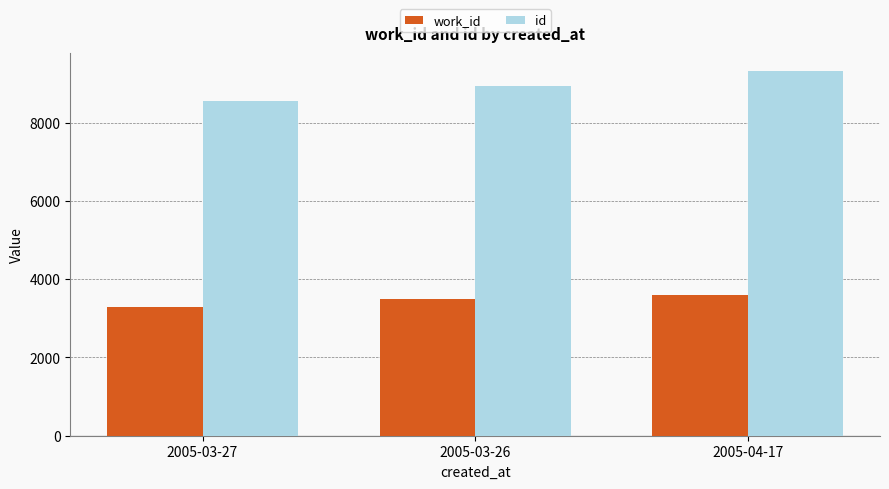

What is the spread (max minus min) of values at 2005-03-26?

5456